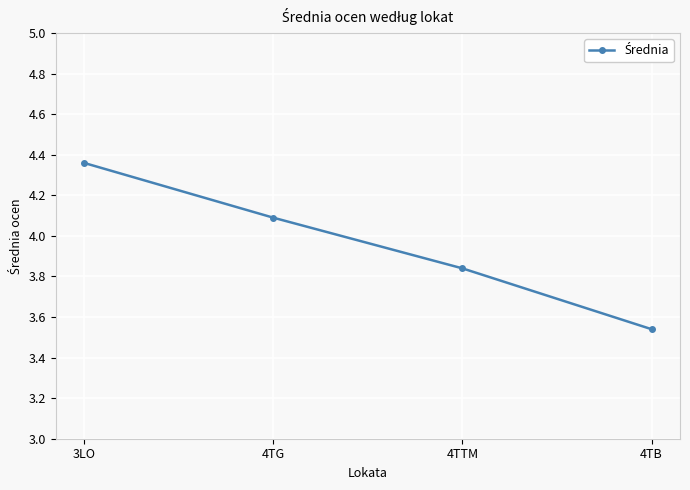

True or false: there are more than 2 points higher than both neighbors.

False